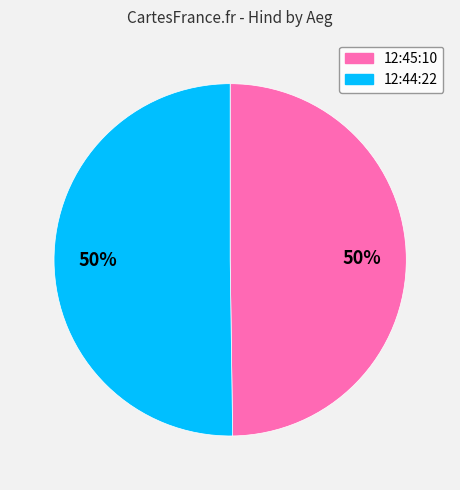

Combined, do 12:45:10 and 12:44:22 account for over 50%?

Yes